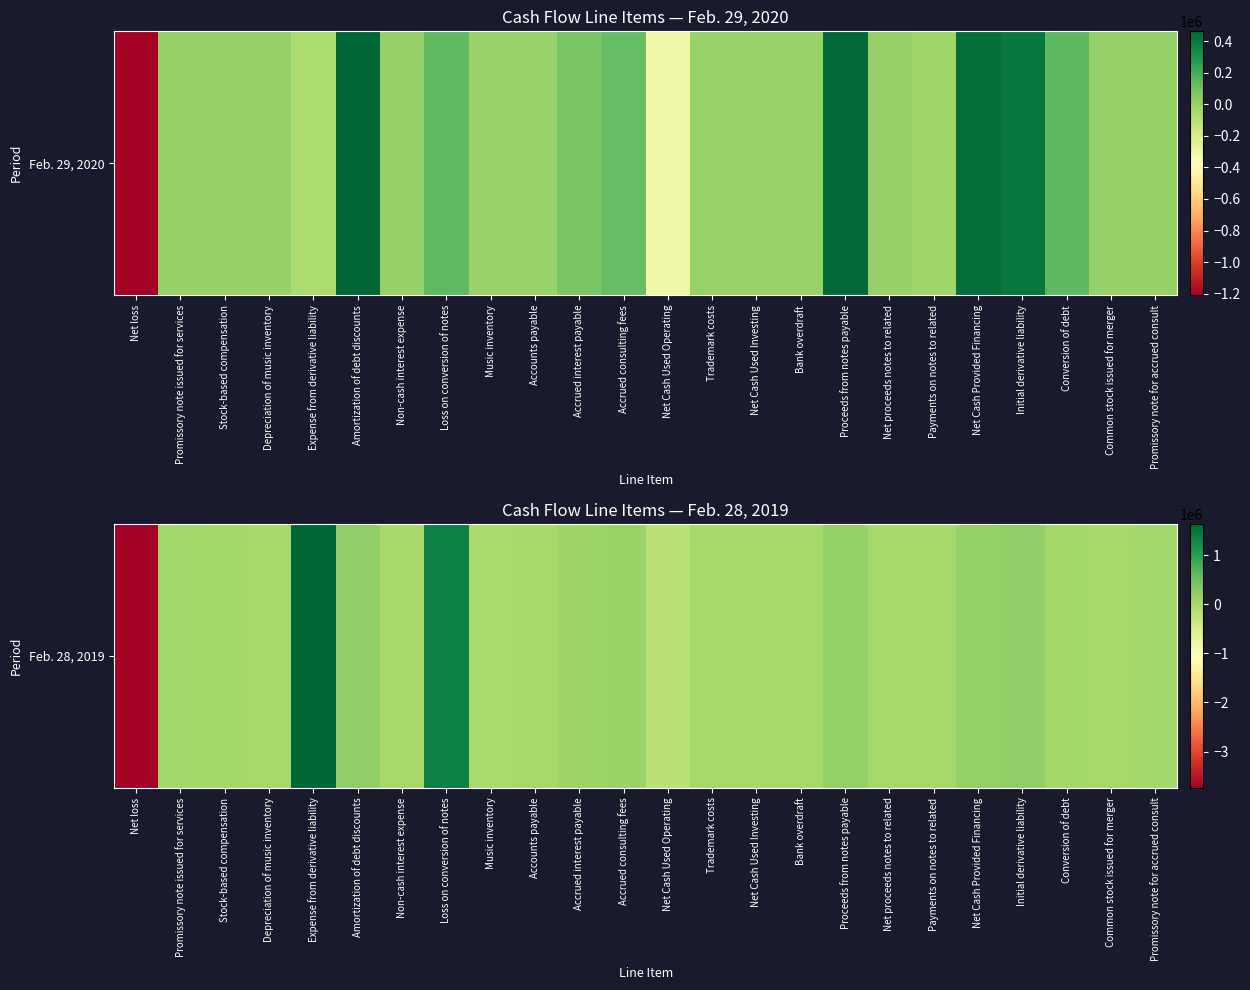

List the labels in order of value, smallest first.

Net loss, Net Cash Used Operating, Music inventory, Accounts payable, Trademark costs, Net Cash Used Investing, Depreciation of music inventory, Bank overdraft, Payments on notes to related, Common stock issued for merger, Net proceeds notes to related, Non-cash interest expense, Conversion of debt, Stock-based compensation, Promissory note issued for services, Promissory note for accrued consult, Accrued interest payable, Accrued consulting fees, Proceeds from notes payable, Net Cash Provided Financing, Initial derivative liability, Amortization of debt discounts, Loss on conversion of notes, Expense from derivative liability